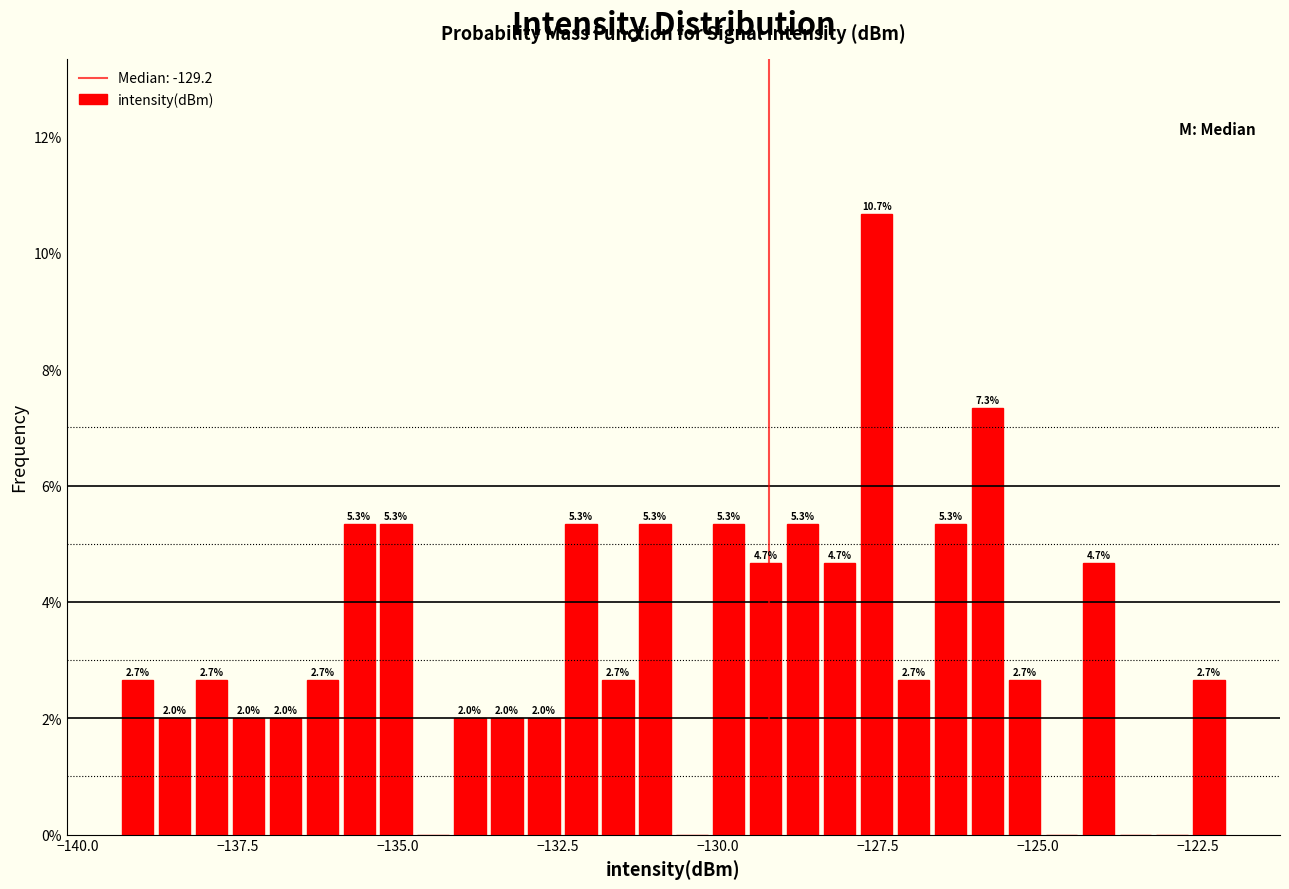

Around what value on the x-axis is the tallest bar? Give the approximate position of its centre, as read against the axis.

-127.5